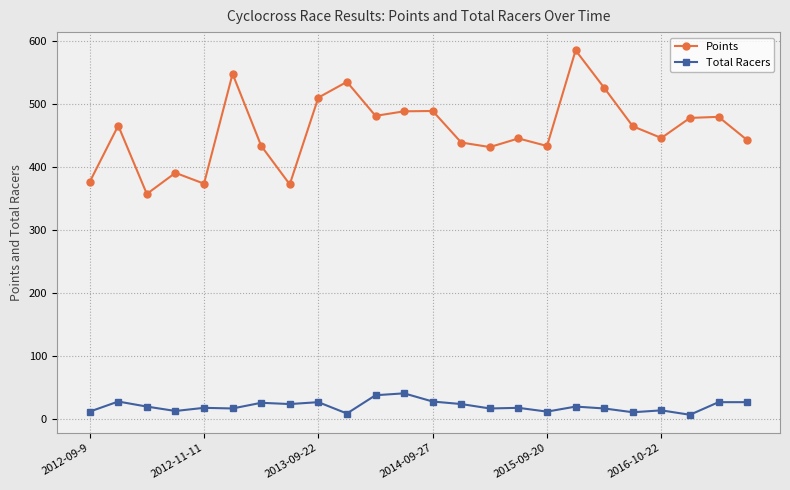

What is the difference between the maximum and minimum values in the Total Racers series?

34.0